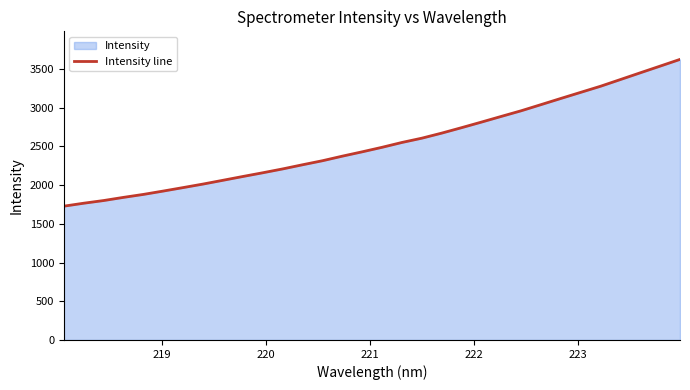

What is the difference between the second highest and second lowest values?

1770.3